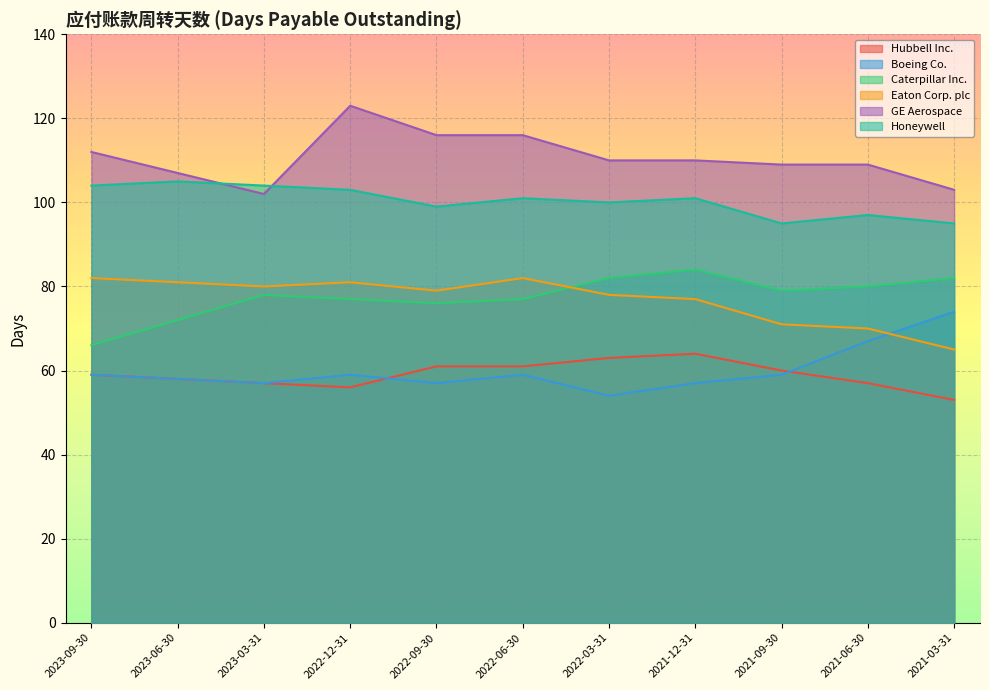

Reading left to right, what are all the values shown in this chart?

Hubbell Inc.: 59	58	57	56	61	61	63	64	60	57	53
Boeing Co.: 59	58	57	59	57	59	54	57	59	67	74
Caterpillar Inc.: 66	72	78	77	76	77	82	84	79	80	82
Eaton Corp. plc: 82	81	80	81	79	82	78	77	71	70	65
GE Aerospace: 112	107	102	123	116	116	110	110	109	109	103
Honeywell: 104	105	104	103	99	101	100	101	95	97	95